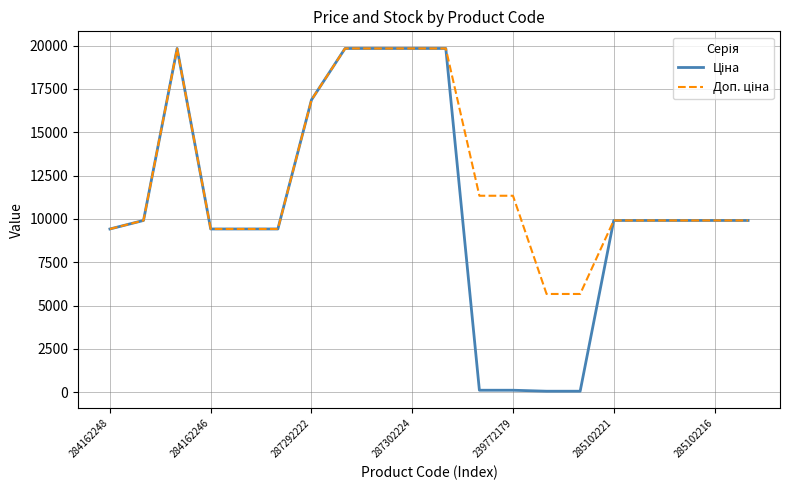

What is the greatest value displayed?

19831.1